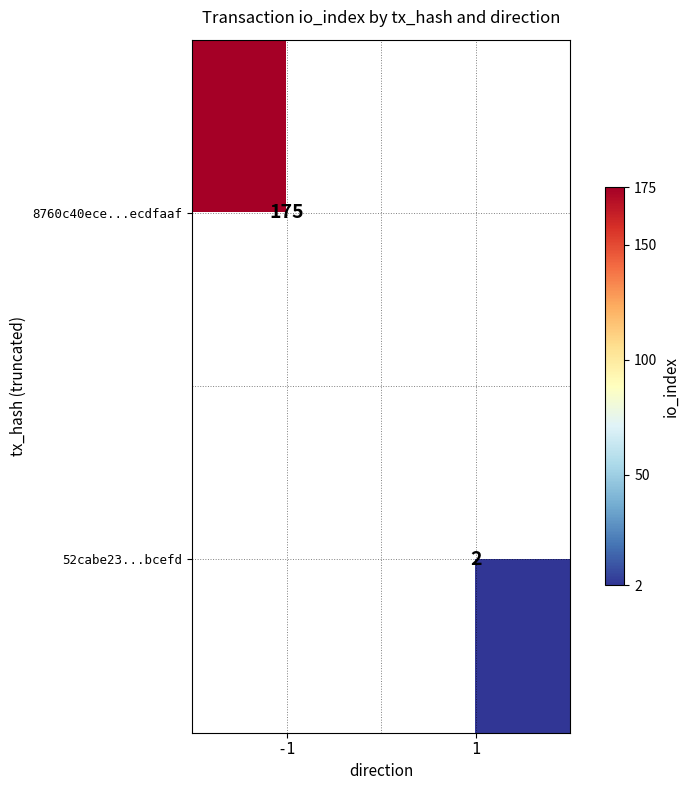

The value of 8760c40ece...ecdfaaf at -1 is 63. True or false?

False